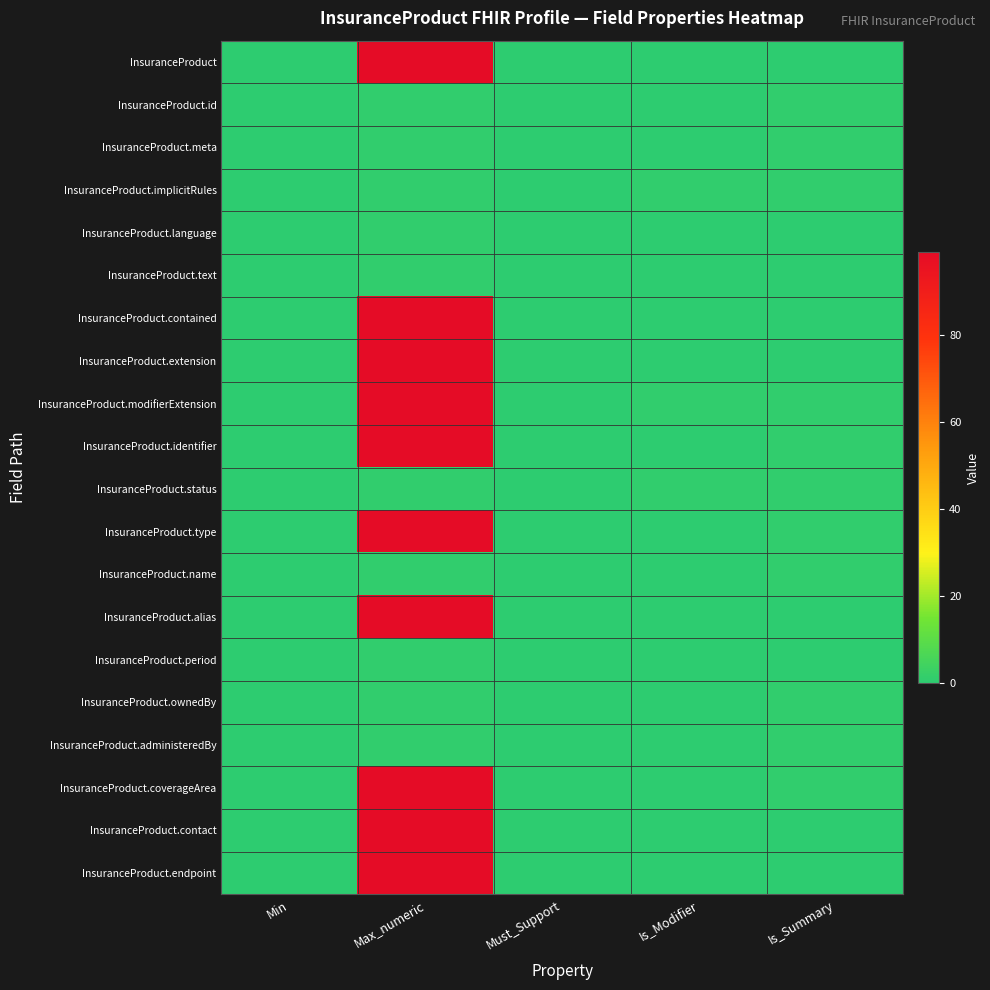

What is the difference between the highest and lowest values at Is_Modifier?

1